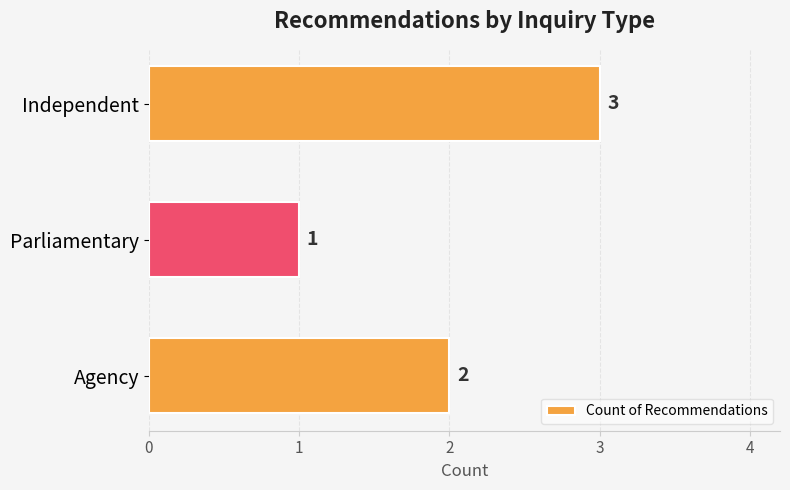

At which category does the chart reach its minimum across all series?

Parliamentary